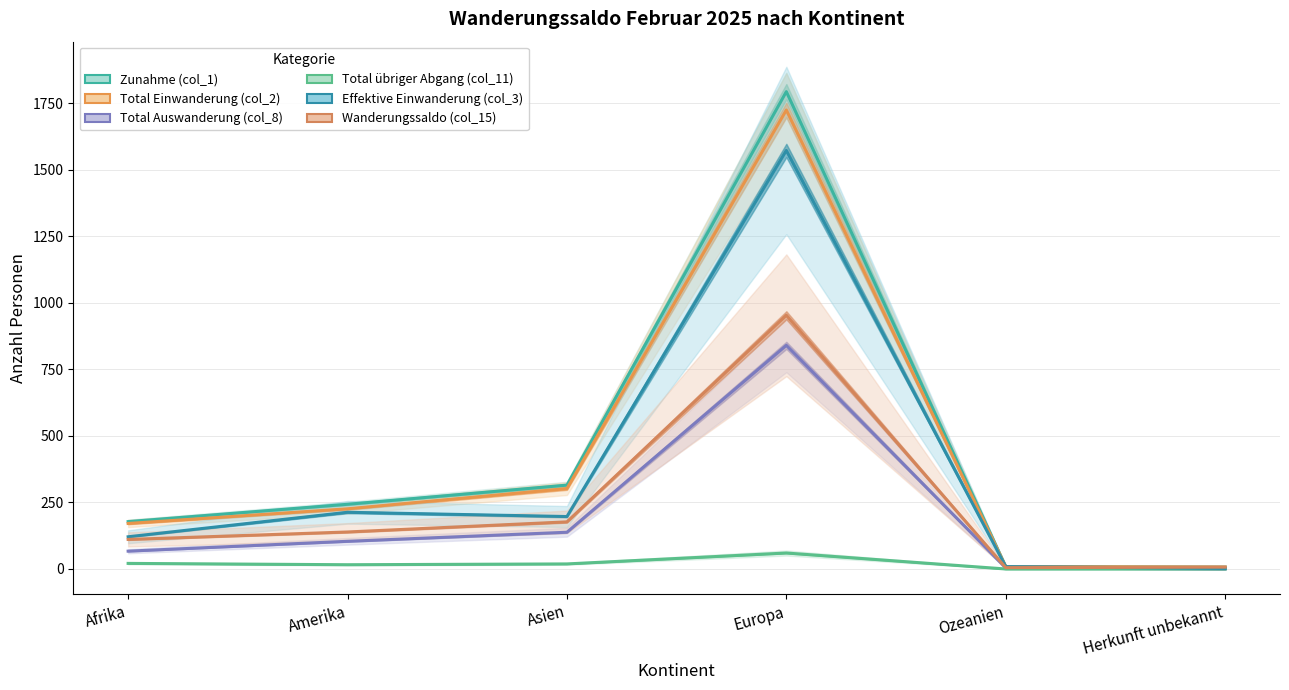

Is it true that Wanderungssaldo (col_15) equals 953 at Europa?

True